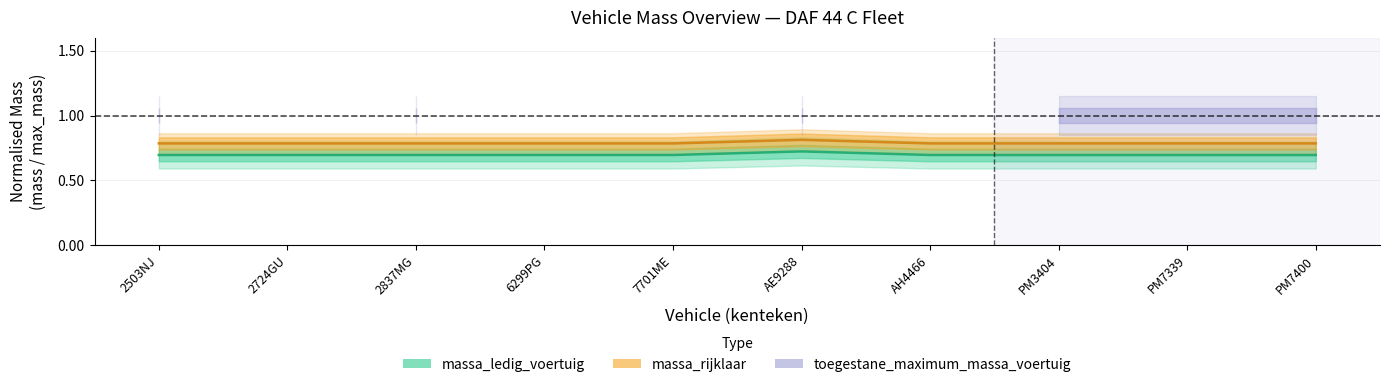

How many massa_ledig_voertuig values are between 0 and 1?

10